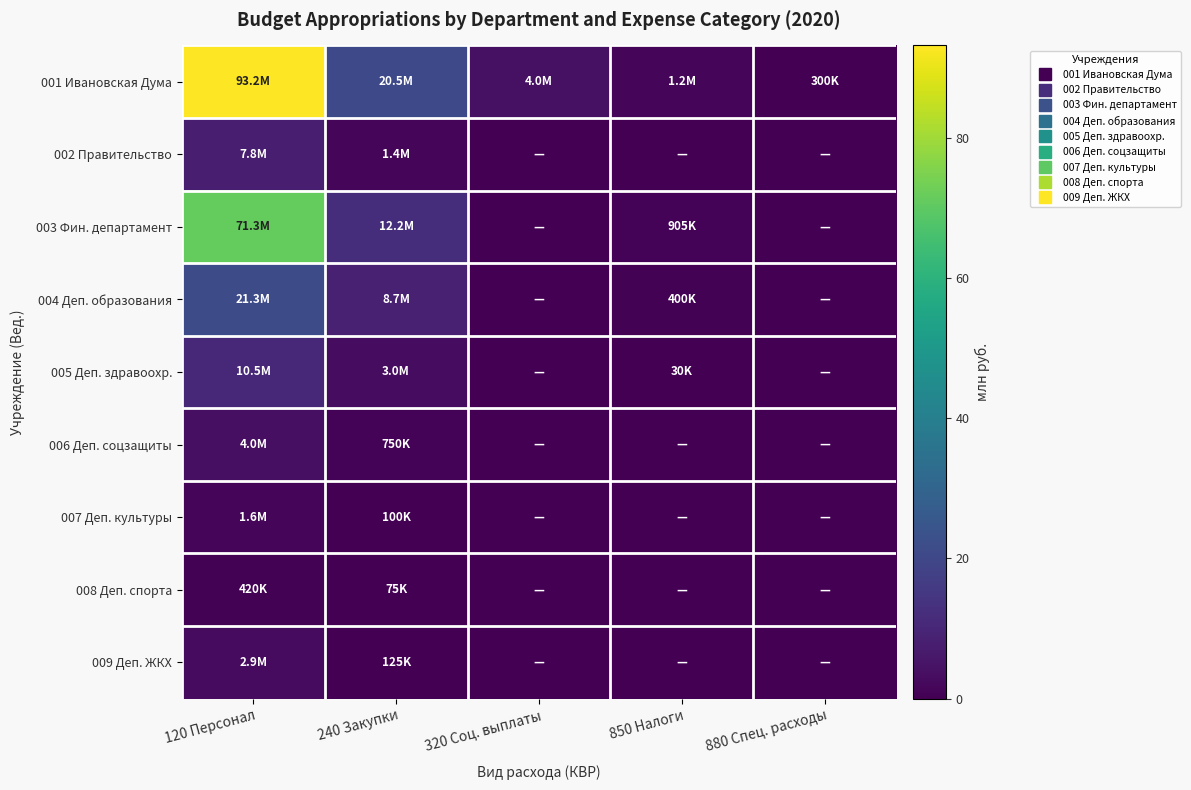

Rank the series at 320 Соц. выплаты from highest to lowest value.

001 Ивановская Дума, 002 Правительство, 003 Фин. департамент, 004 Деп. образования, 005 Деп. здравоохр., 006 Деп. соцзащиты, 007 Деп. культуры, 008 Деп. спорта, 009 Деп. ЖКХ